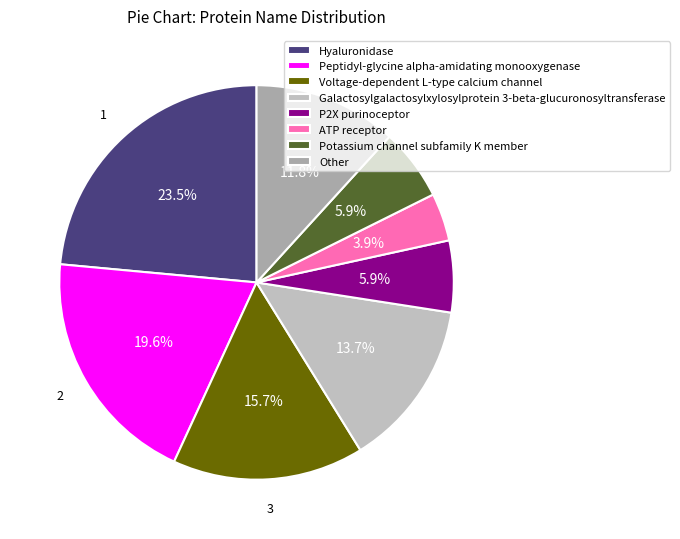

What is the largest slice in the pie chart?

Hyaluronidase